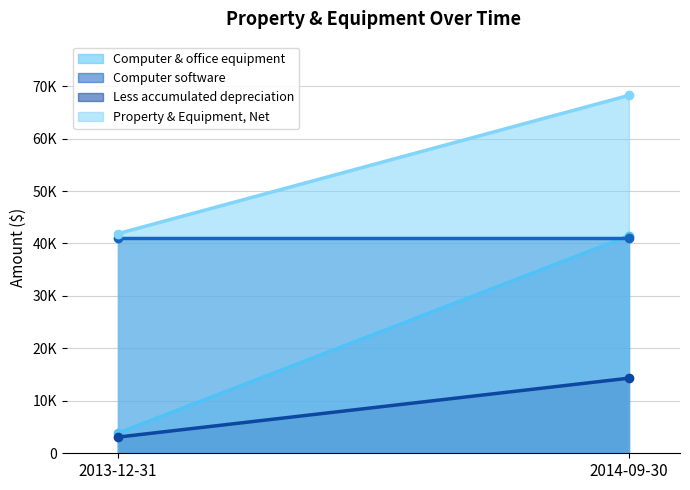

What is the lowest value of the Computer software (line) series?

41113